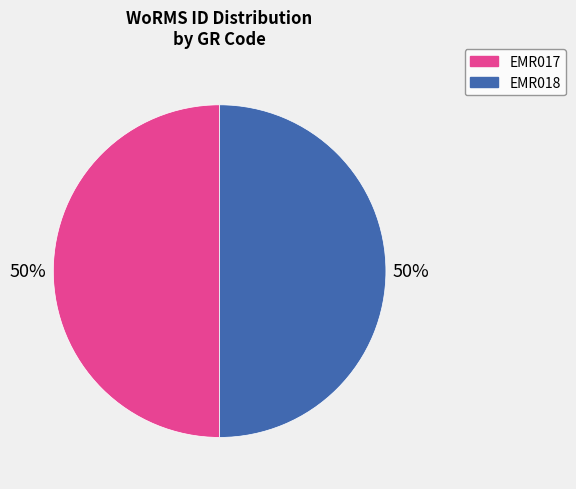

To the nearest percent, what is the average slice percentage?

50%